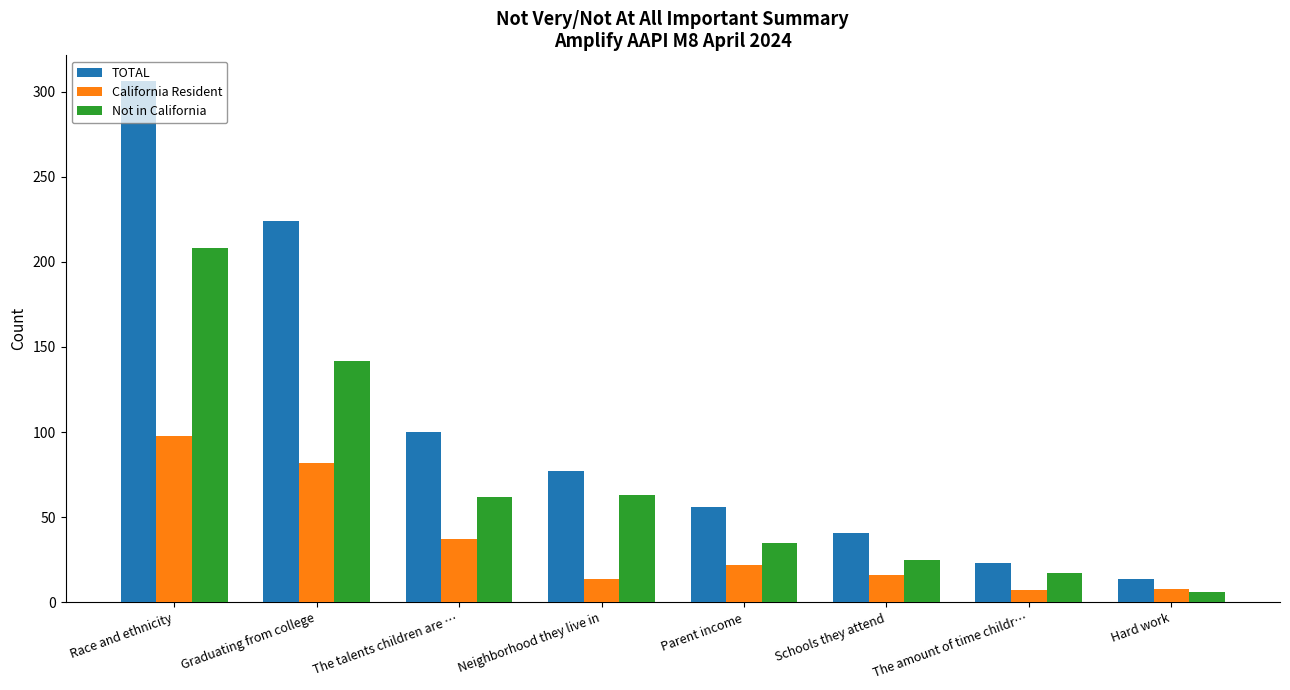

What is the greatest value displayed?

306